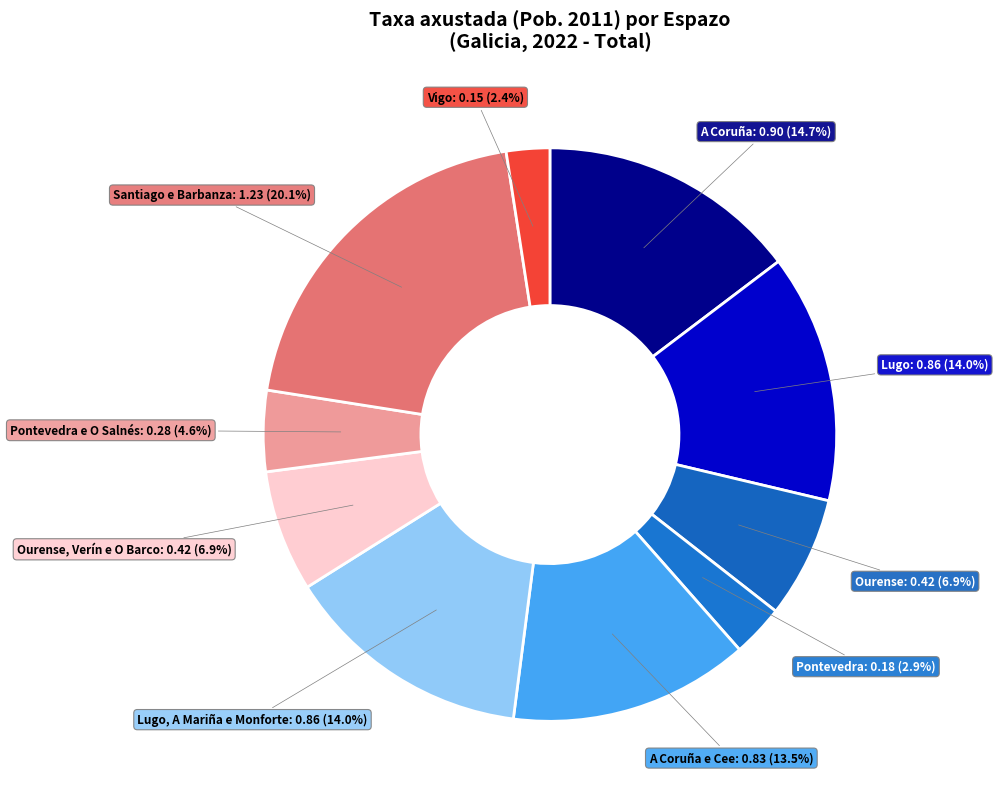

Which has a higher value, Santiago e Barbanza or Pontevedra?

Santiago e Barbanza